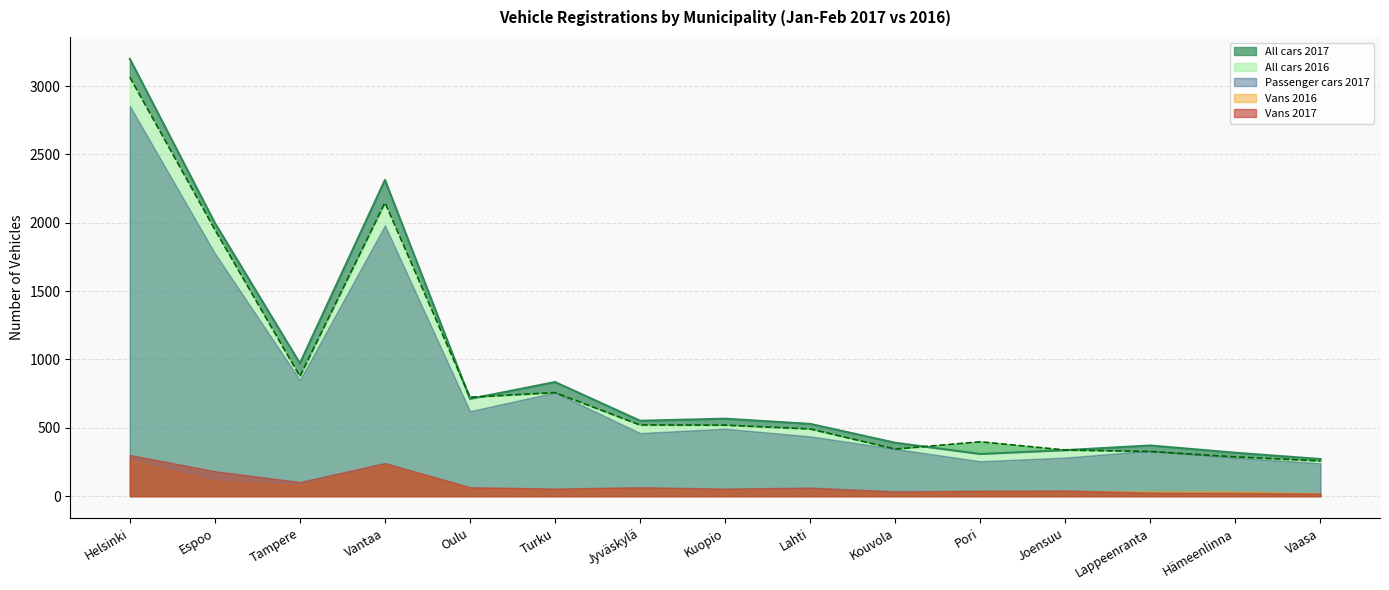

In Vans 2016, how many points are higher than both neighbors (excluding endpoints)?

4